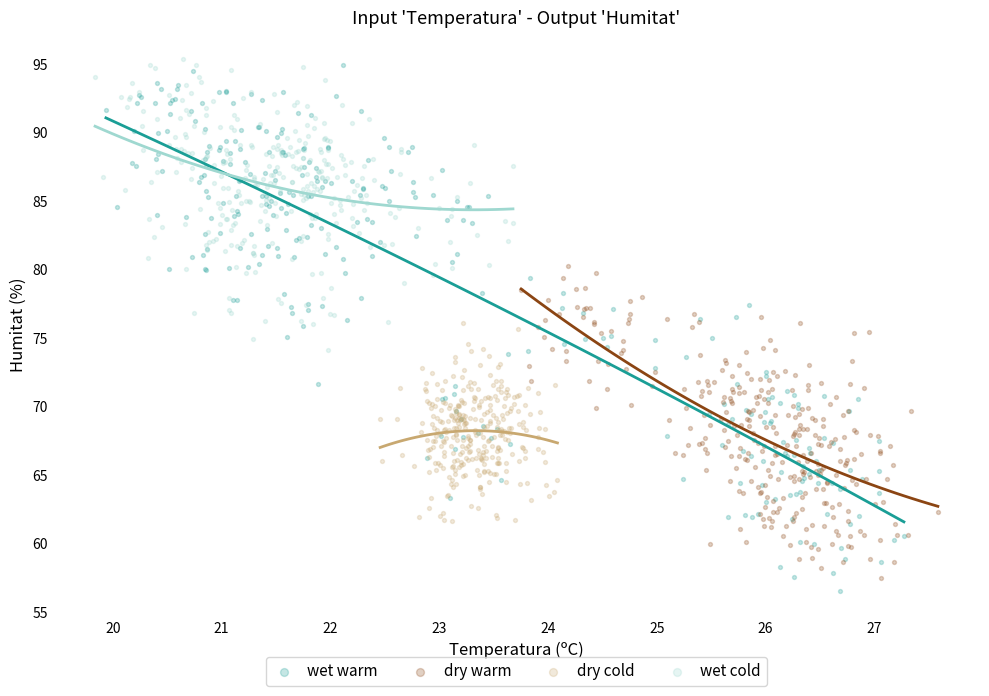

Which series has the widest spread of Y values?

wet warm